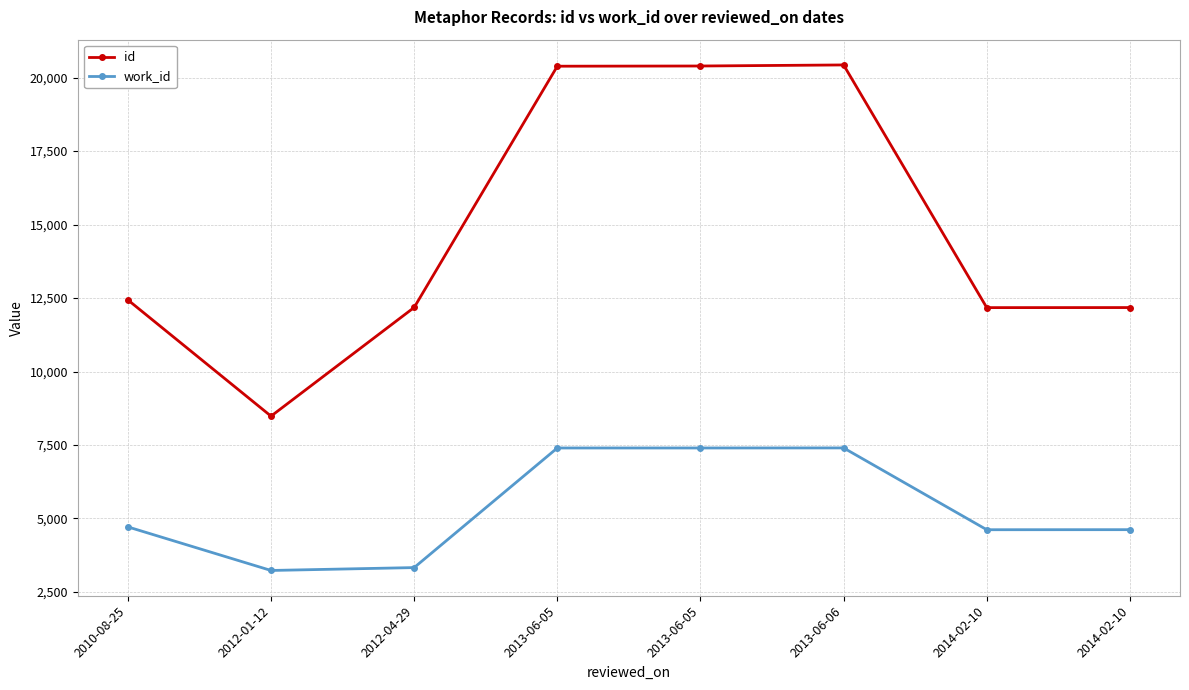

What are all the series names shown in the legend?

id, work_id